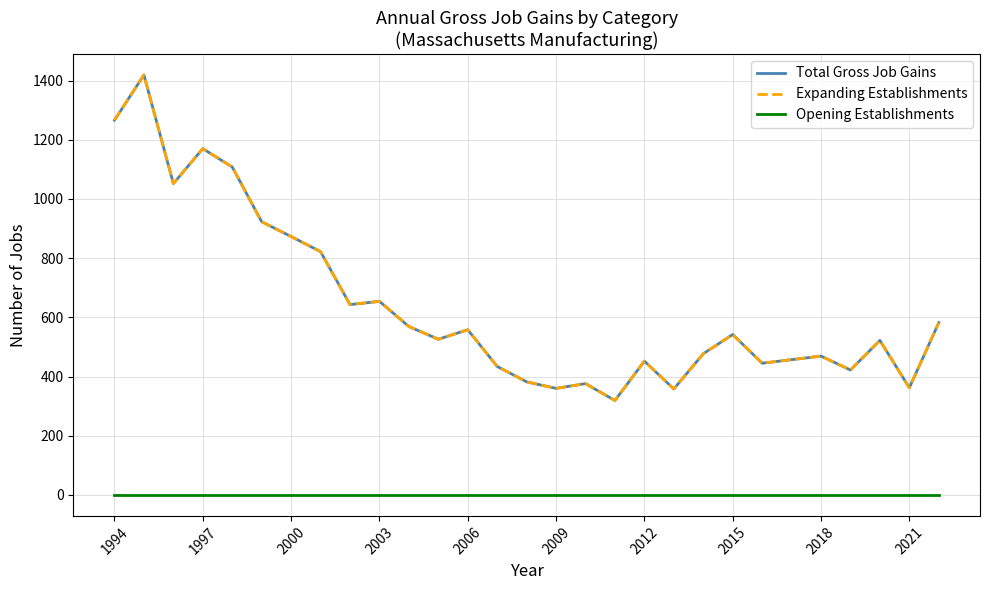

How many lines are shown in the chart?

3